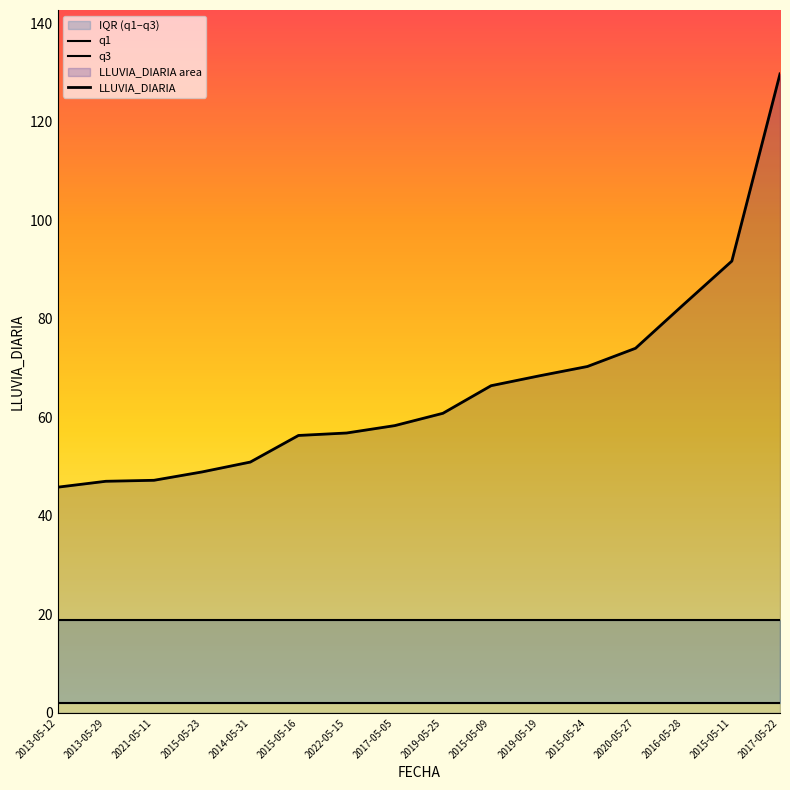

What is the label of the 3rd point from the left?

2021-05-11